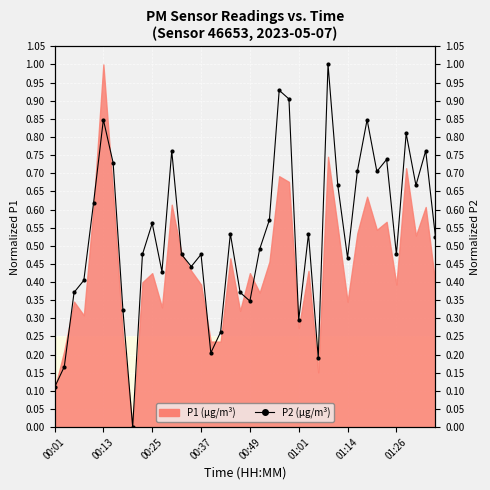

What position from the left is 00:37?

4